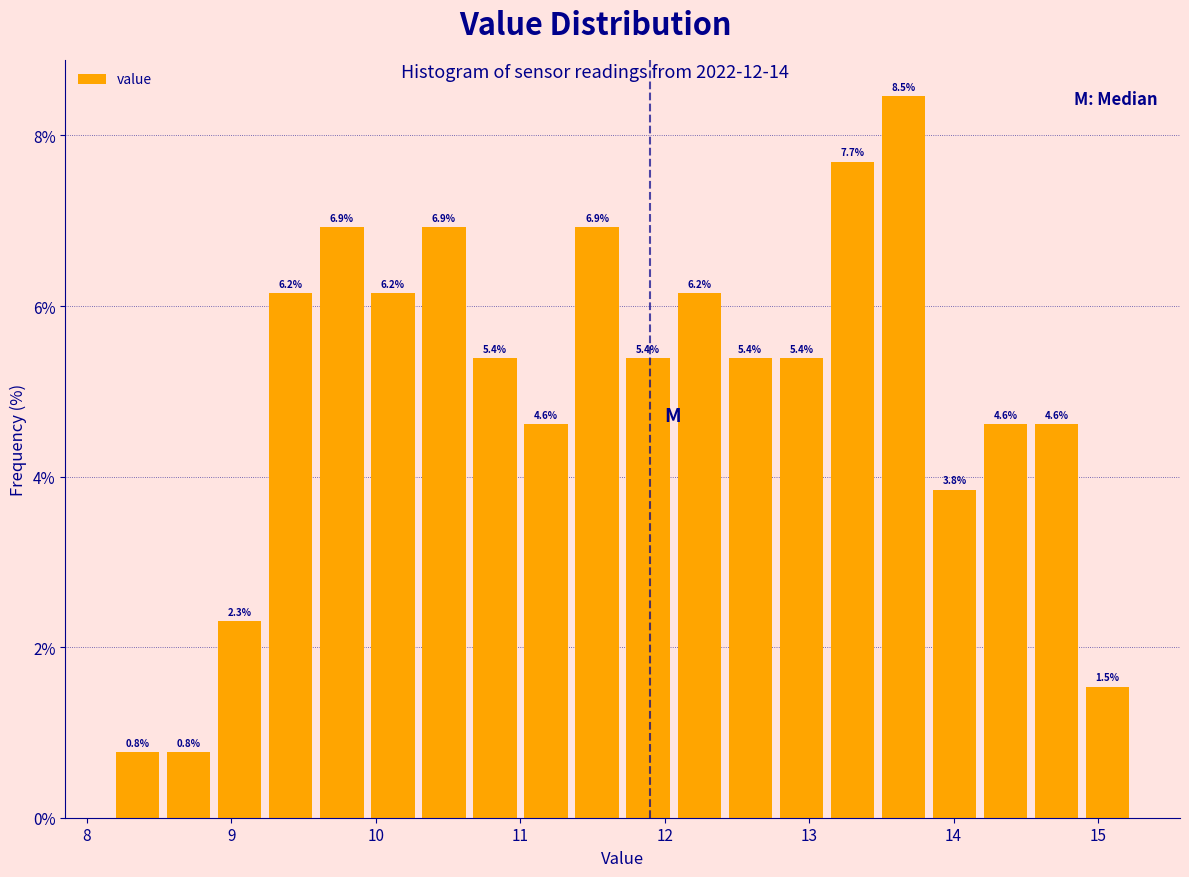

Around what value on the x-axis is the tallest bar? Give the approximate position of its centre, as read against the axis.

13.7